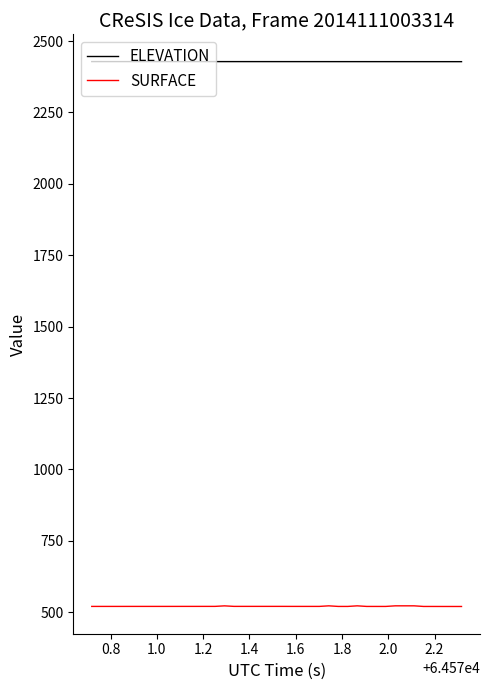

Which series has the largest total across all categories?

ELEVATION